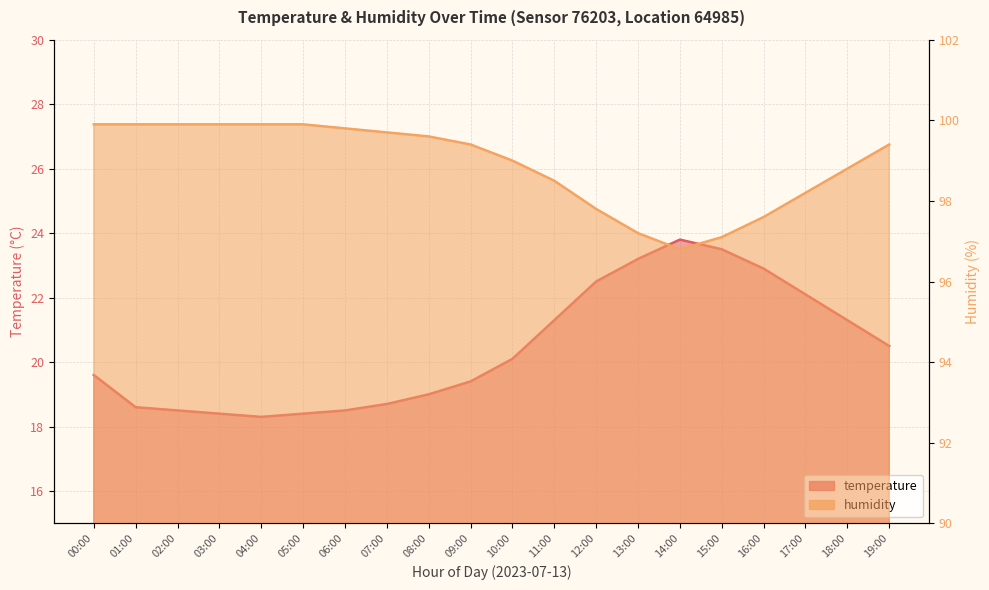

Which category has the lowest value in the temperature series?

04:00